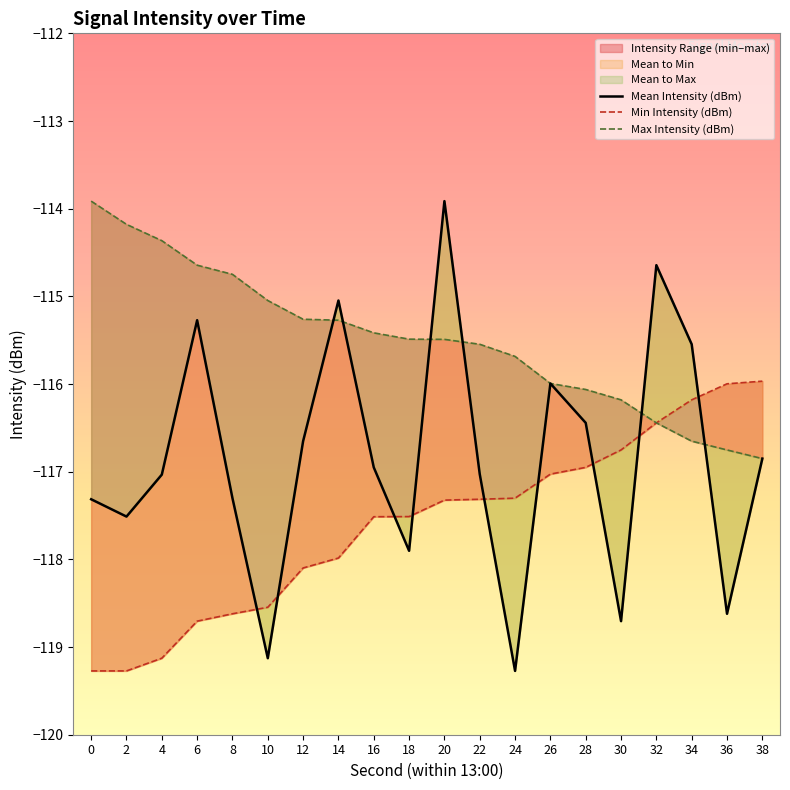

How many distinct data groups are displayed?

3